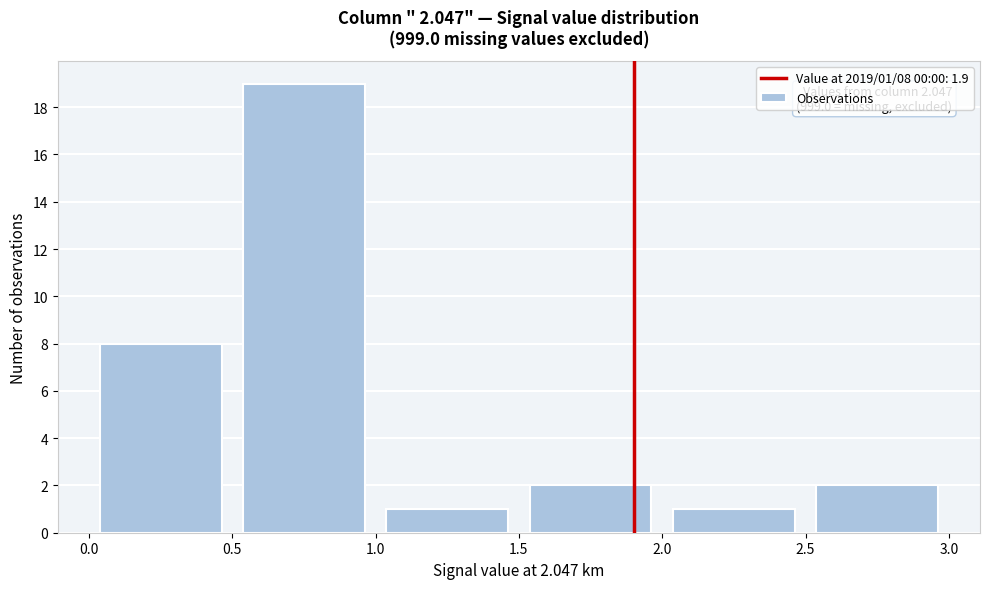

Over which range of the x-axis is the bar tallest?

0.5 to 1.0